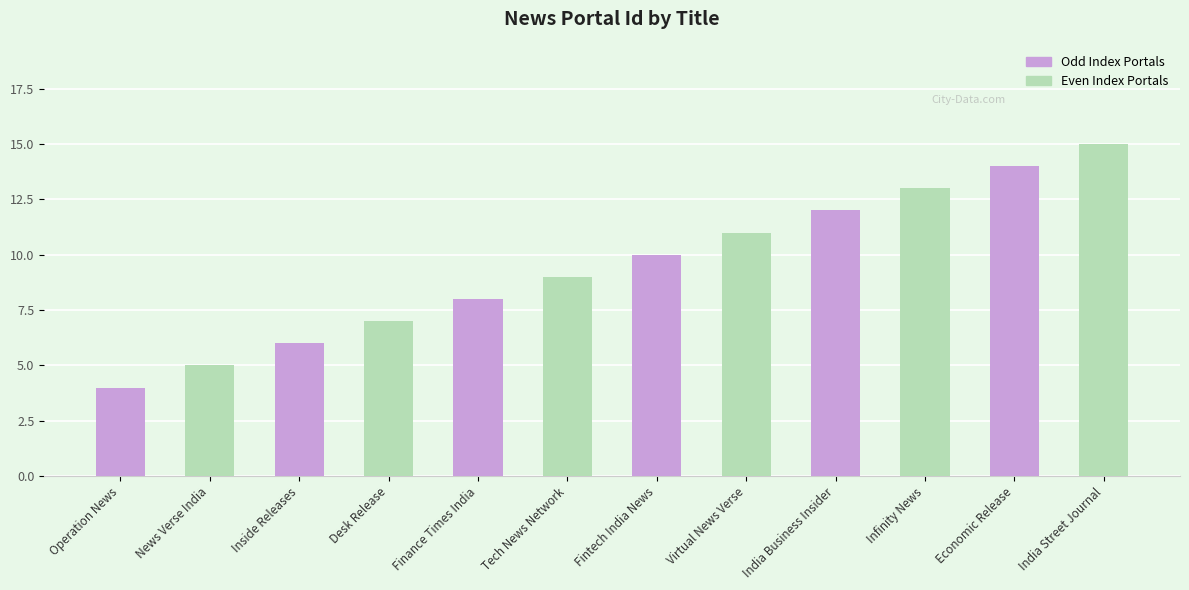

List the labels in order of value, smallest first.

Operation News, News Verse India, Inside Releases, Desk Release, Finance Times India, Tech News Network, Fintech India News, Virtual News Verse, India Business Insider, Infinity News, Economic Release, India Street Journal